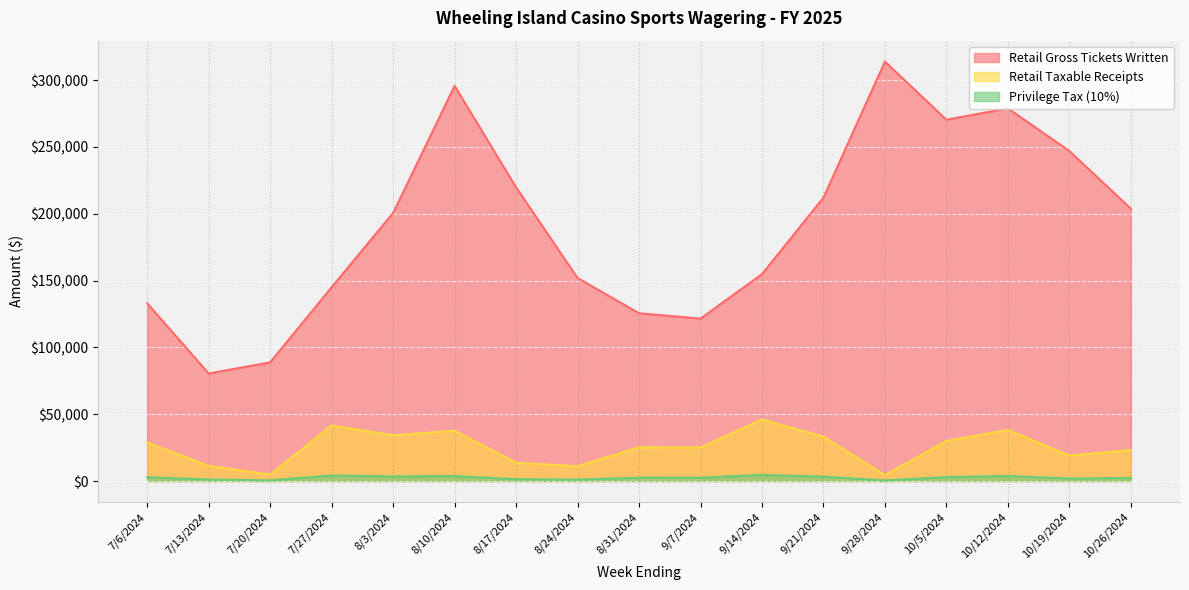

Is the value of Retail Gross Tickets Written at 9/28/2024 greater than the value of Retail Taxable Receipts at 8/3/2024?

Yes